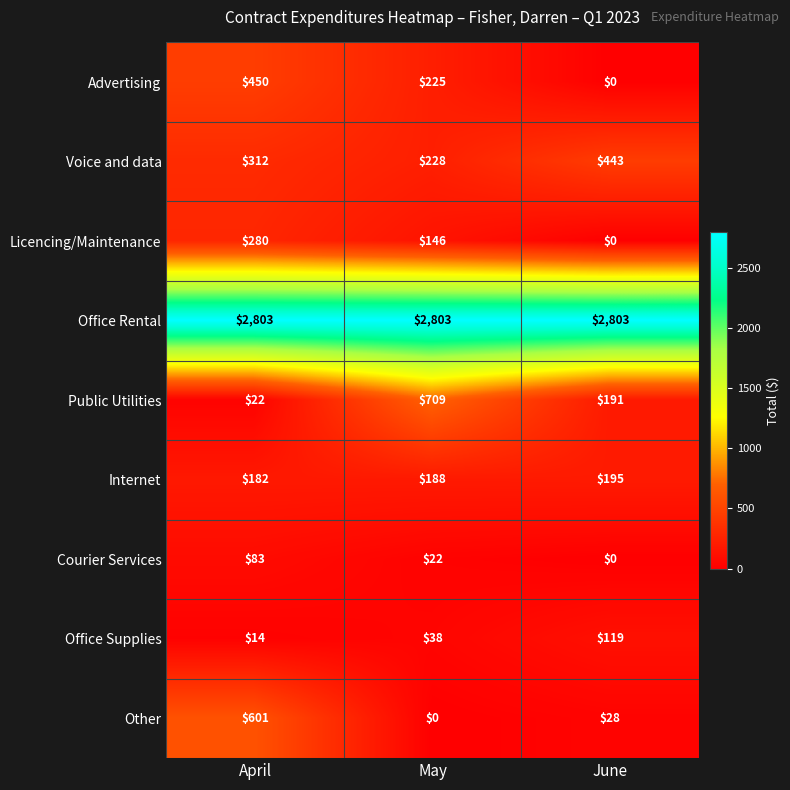

Which category has the lowest value in the Courier Services series?

June